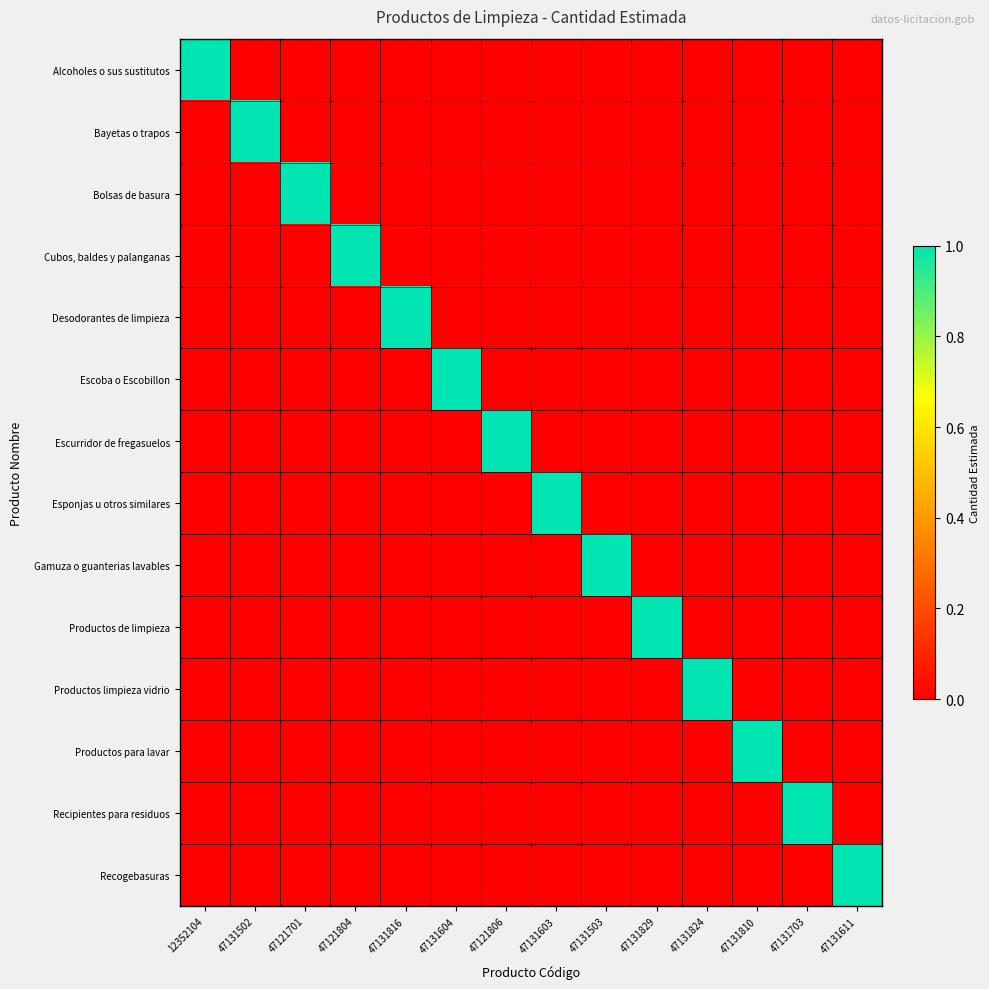

Which series has the widest spread of values?

Alcoholes o sus sustitutos